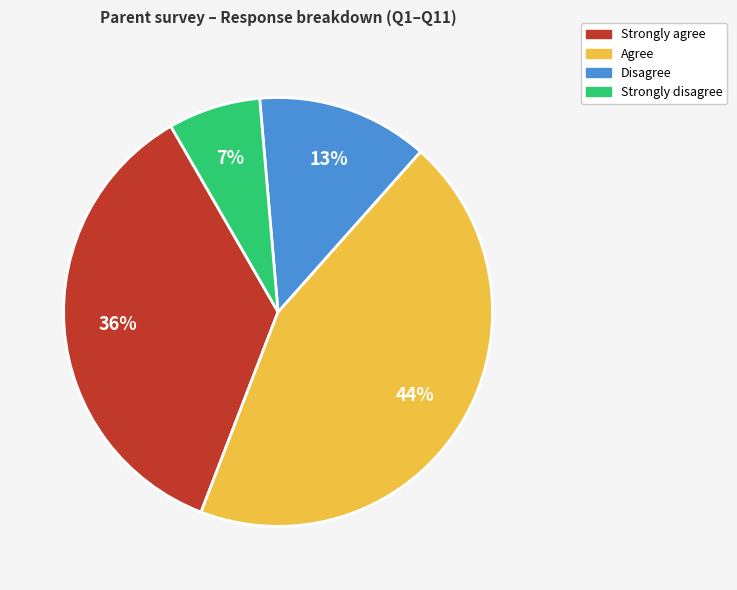

Do Strongly disagree and Disagree together represent more than half of the pie?

No